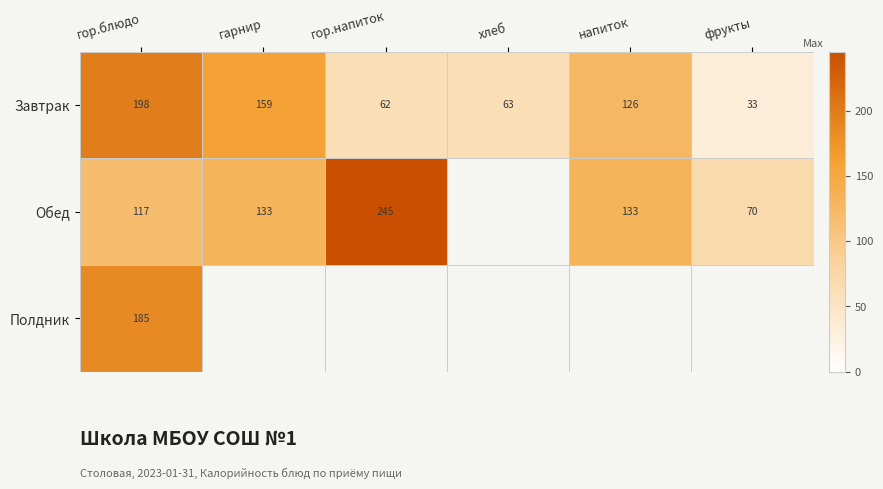

What is the highest value of the Завтрак series?

198.0